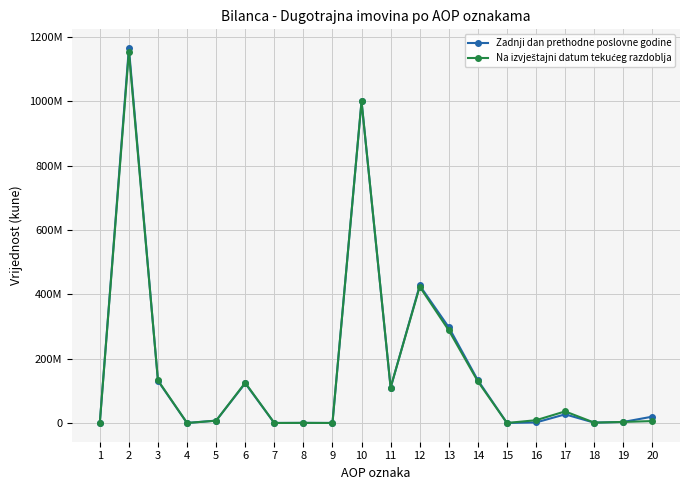

Rank the categories by Na izvještajni datum tekućeg razdoblja value from highest to lowest.

2, 10, 12, 13, 3, 14, 6, 11, 17, 16, 5, 20, 19, 18, 8, 1, 4, 7, 9, 15